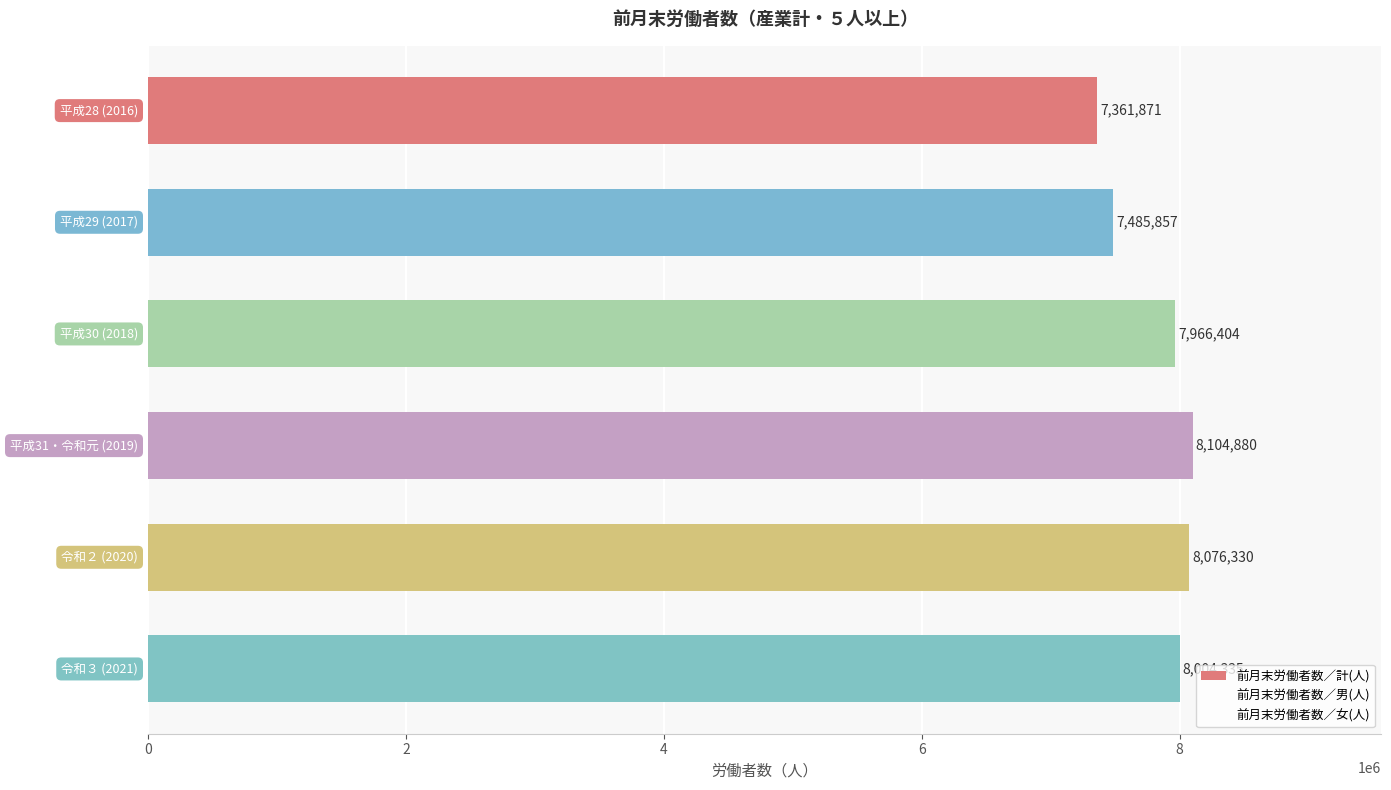

Does the chart contain any negative values?

No